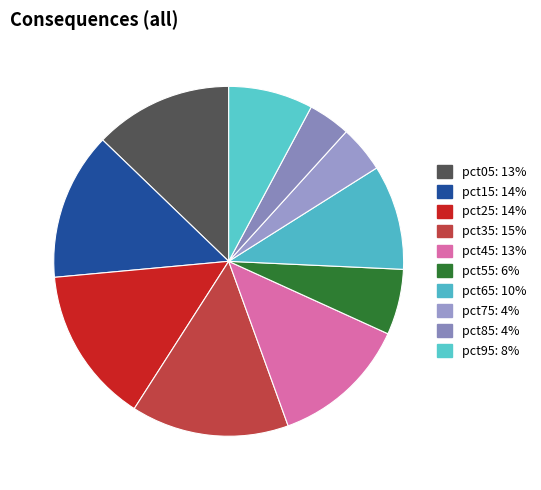

Is it true that pct45 is 1% of the pie?

False